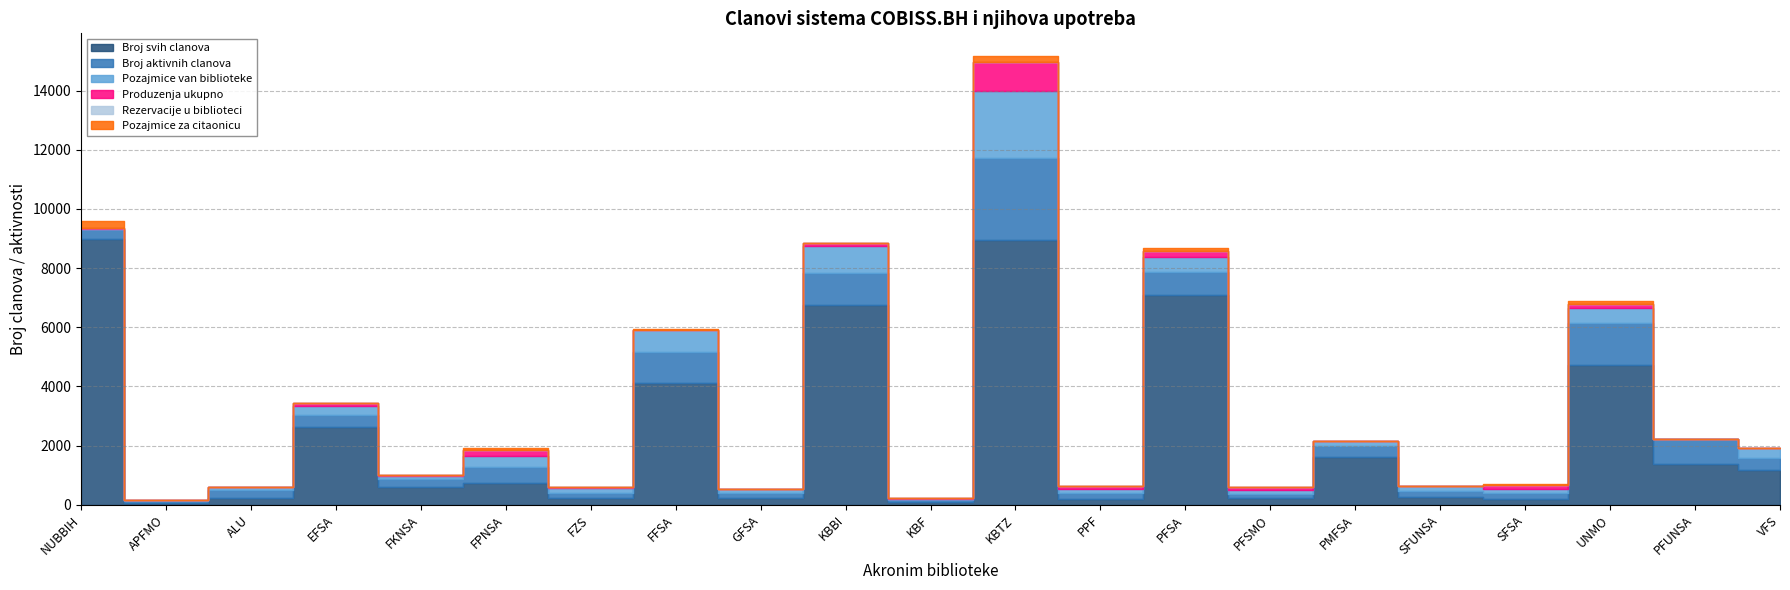

Which series has the largest range (max minus min)?

Broj svih clanova